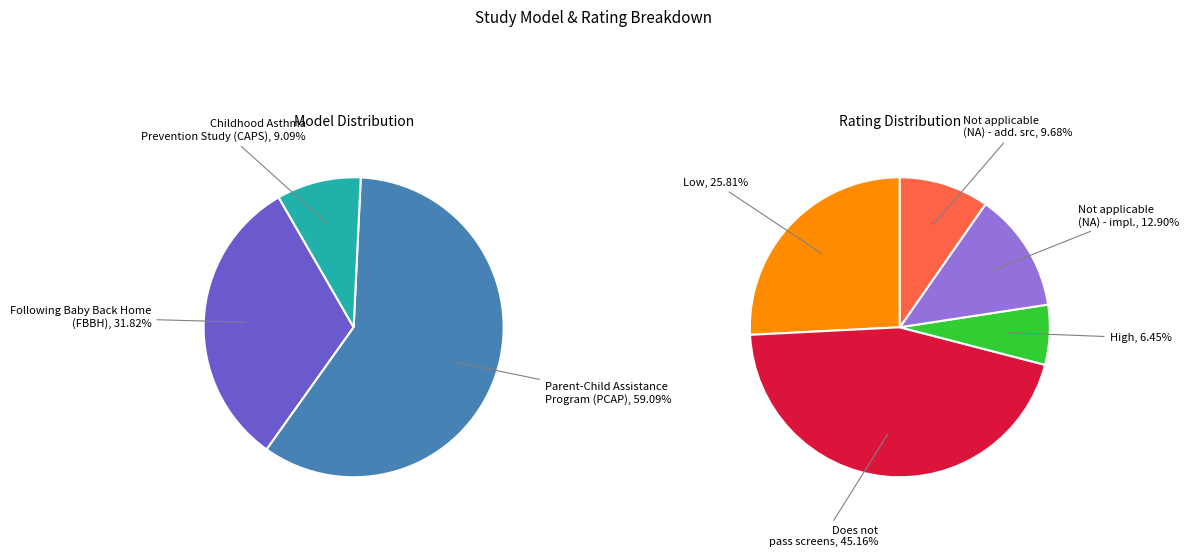

Which category has the biggest portion of the pie?

Parent-Child Assistance Program (PCAP)